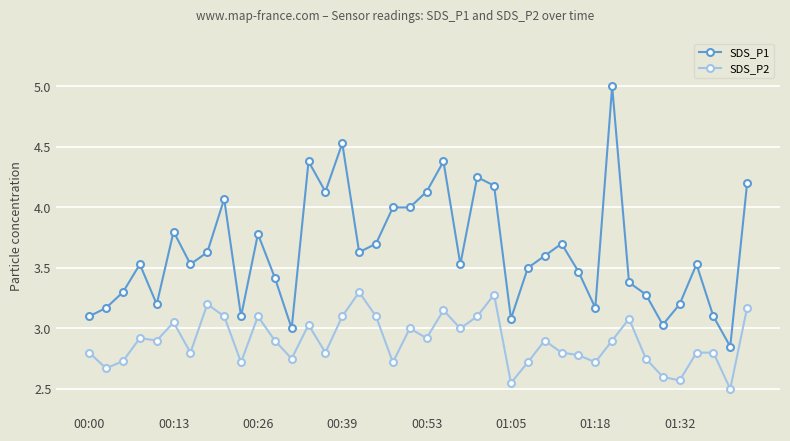

List the series in order of their peak value, lowest first.

SDS_P2, SDS_P1